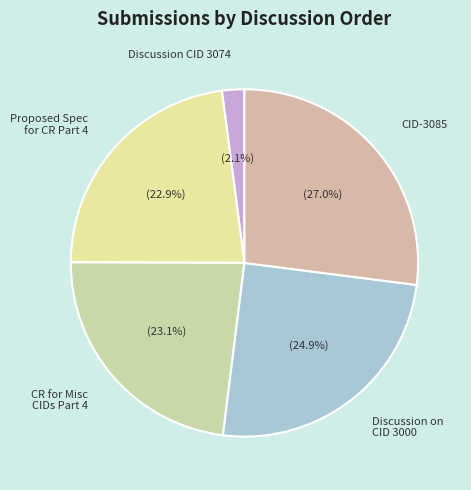

To the nearest percent, what is the difference between the largest and smallest slice percentages?

25%